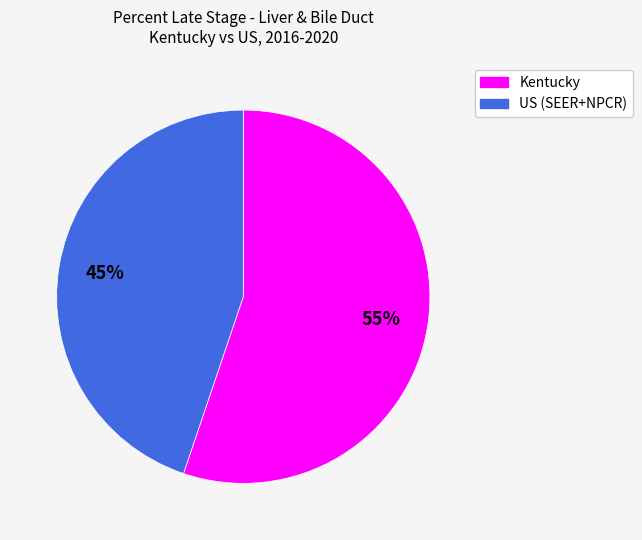

Combined, do Kentucky and US (SEER+NPCR) account for over 50%?

Yes